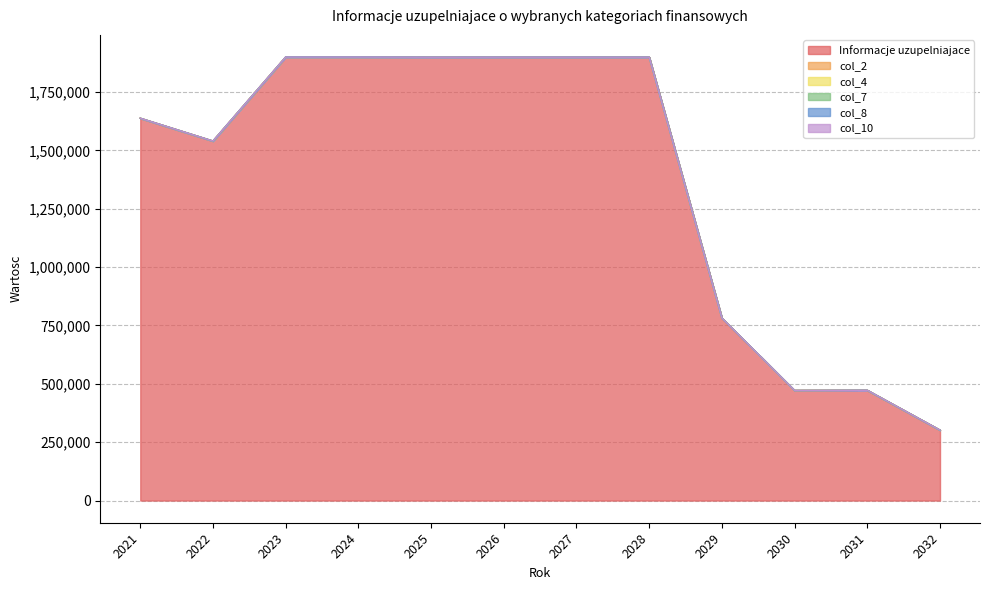

Reading left to right, what are all the values shown in this chart?

Informacje uzupelniajace: 2021=1637868.2	2022=1540111.3	2023=1899918.3	2024=1899903.3	2025=1899390.1	2026=1899527.4	2027=1899527.4	2028=1899527.4	2029=782002.0	2030=471645.6	2031=472399.9	2032=301739.2
col_2: 2021=0.0	2022=0.0	2023=0.0	2024=0.0	2025=0.0	2026=0.0	2027=0.0	2028=0.0	2029=0.0	2030=0.0	2031=0.0	2032=0.0
col_4: 2021=0.0	2022=0.0	2023=0.0	2024=0.0	2025=0.0	2026=0.0	2027=0.0	2028=0.0	2029=0.0	2030=0.0	2031=0.0	2032=0.0
col_7: 2021=0.0	2022=0.0	2023=0.0	2024=0.0	2025=0.0	2026=0.0	2027=0.0	2028=0.0	2029=0.0	2030=0.0	2031=0.0	2032=0.0
col_8: 2021=0.0	2022=0.0	2023=0.0	2024=0.0	2025=0.0	2026=0.0	2027=0.0	2028=0.0	2029=0.0	2030=0.0	2031=0.0	2032=0.0
col_10: 2021=0.0	2022=0.0	2023=0.0	2024=0.0	2025=0.0	2026=0.0	2027=0.0	2028=0.0	2029=0.0	2030=0.0	2031=0.0	2032=0.0